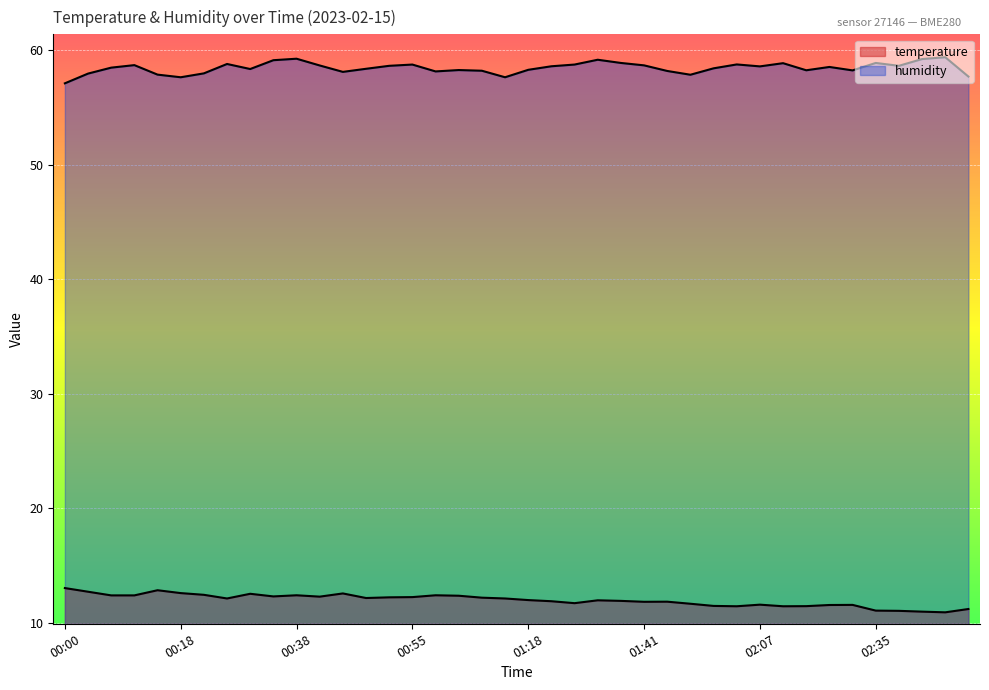

What is the average value of the temperature series?

11.9